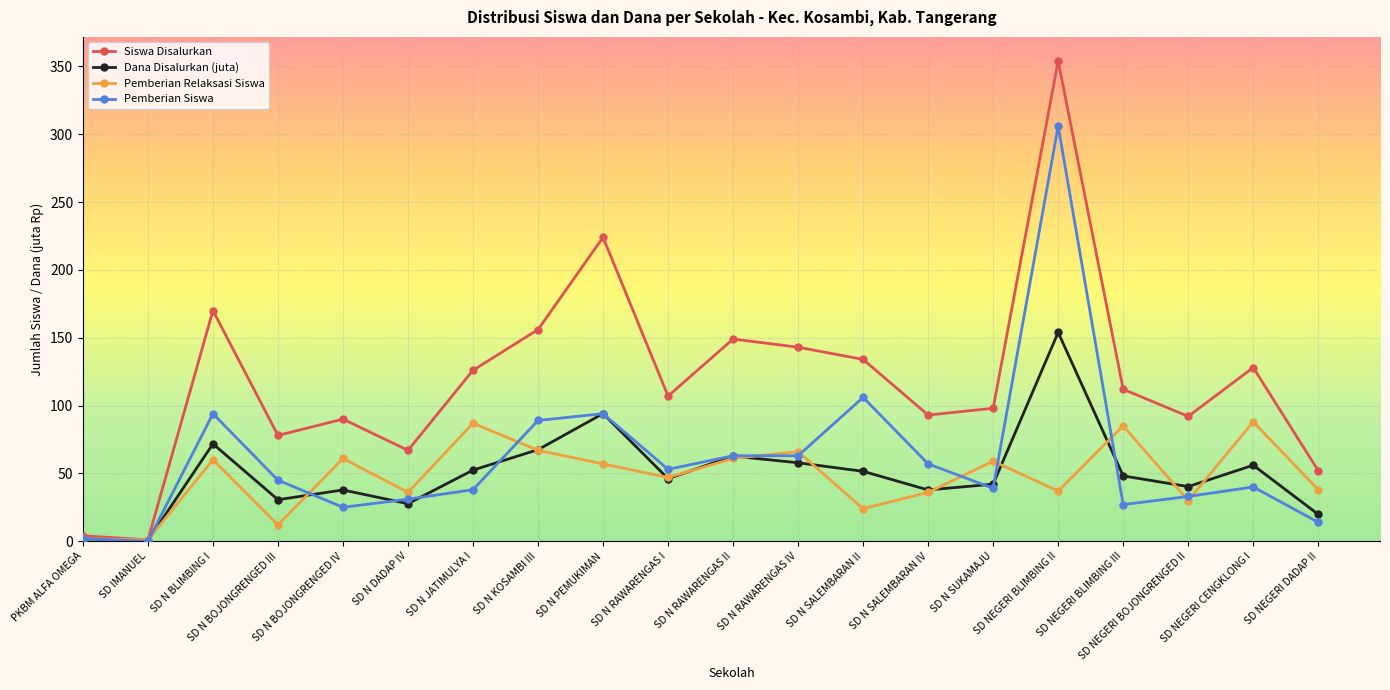

At SD NEGERI BLIMBING III, list the series in order from largest to smallest.

Siswa Disalurkan, Pemberian Relaksasi Siswa, Dana Disalurkan (juta), Pemberian Siswa